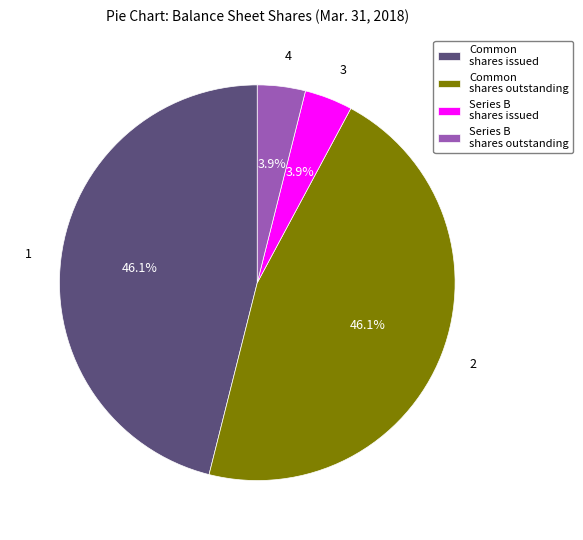

How many segments does this pie chart have?

4